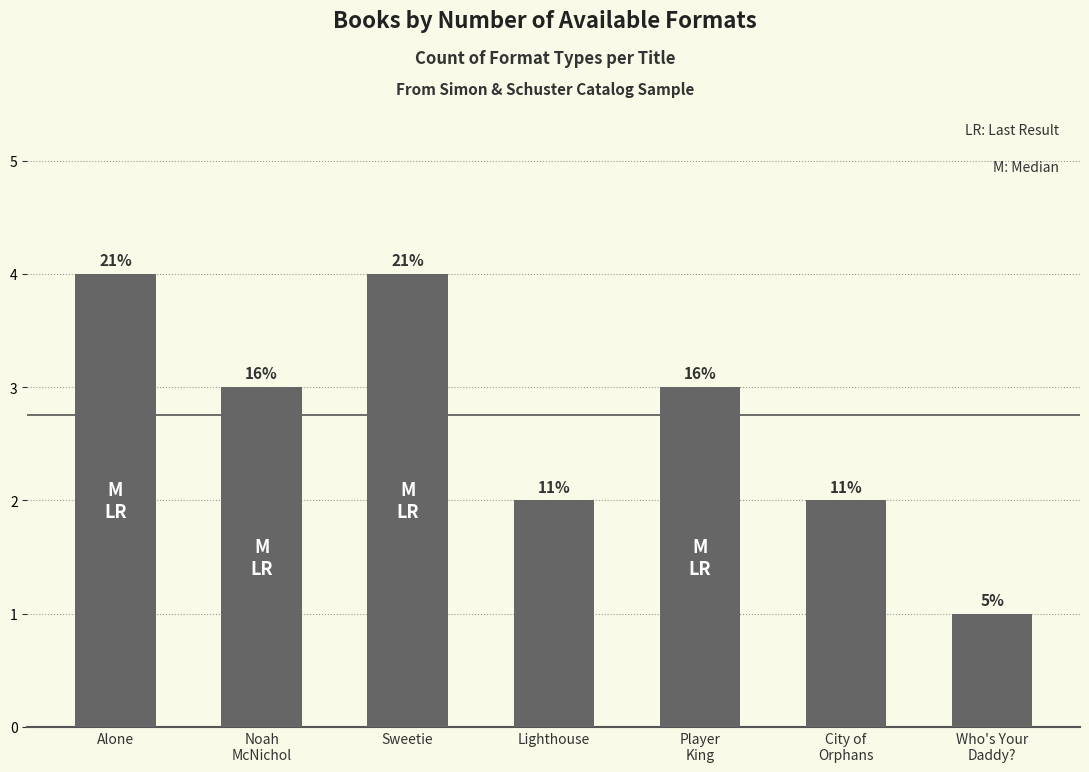

Reading left to right, extract all data points from this chart.

4	3	4	2	3	2	1